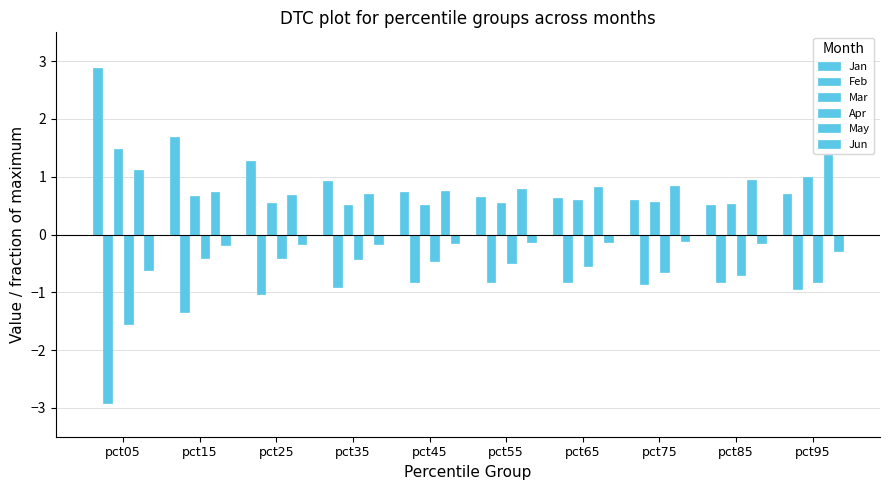

Are the bars horizontal?

No